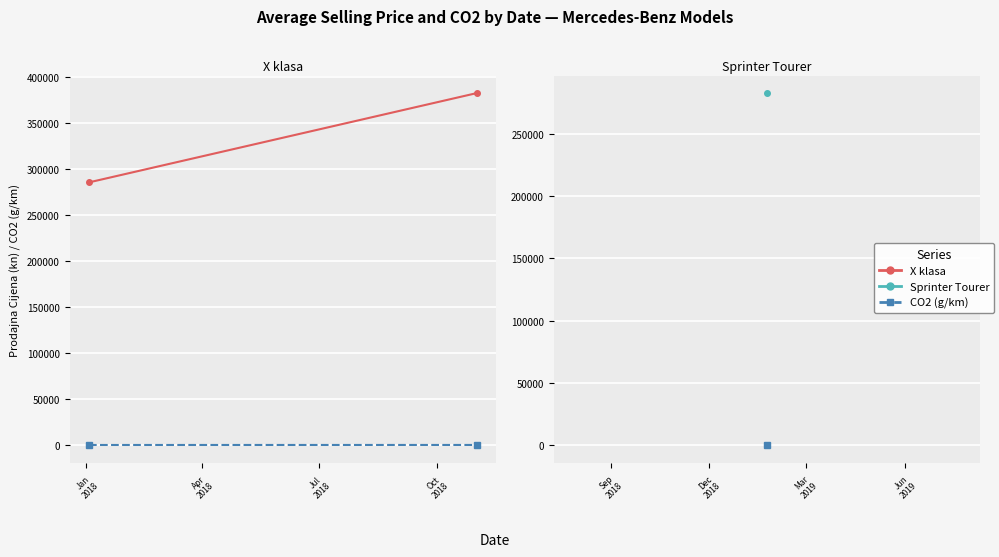

Where is X klasa CO2 nearest to the value 216?

Jan
2018